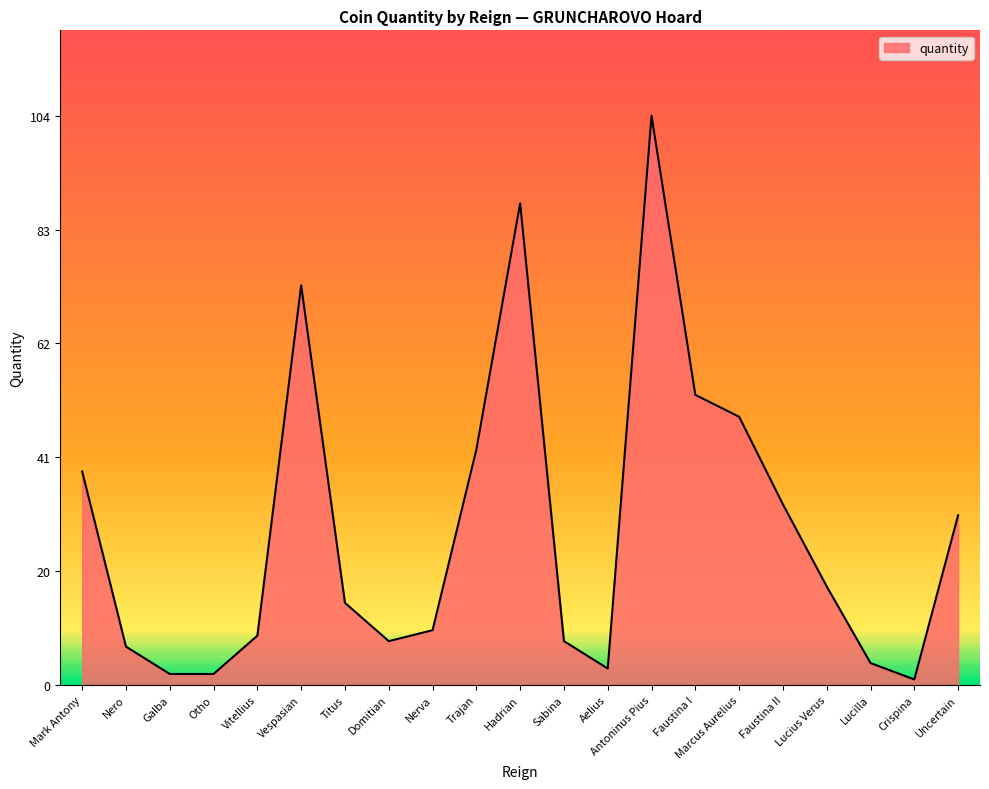

What is the sum of the values at Titus and Marcus Aurelius?

64